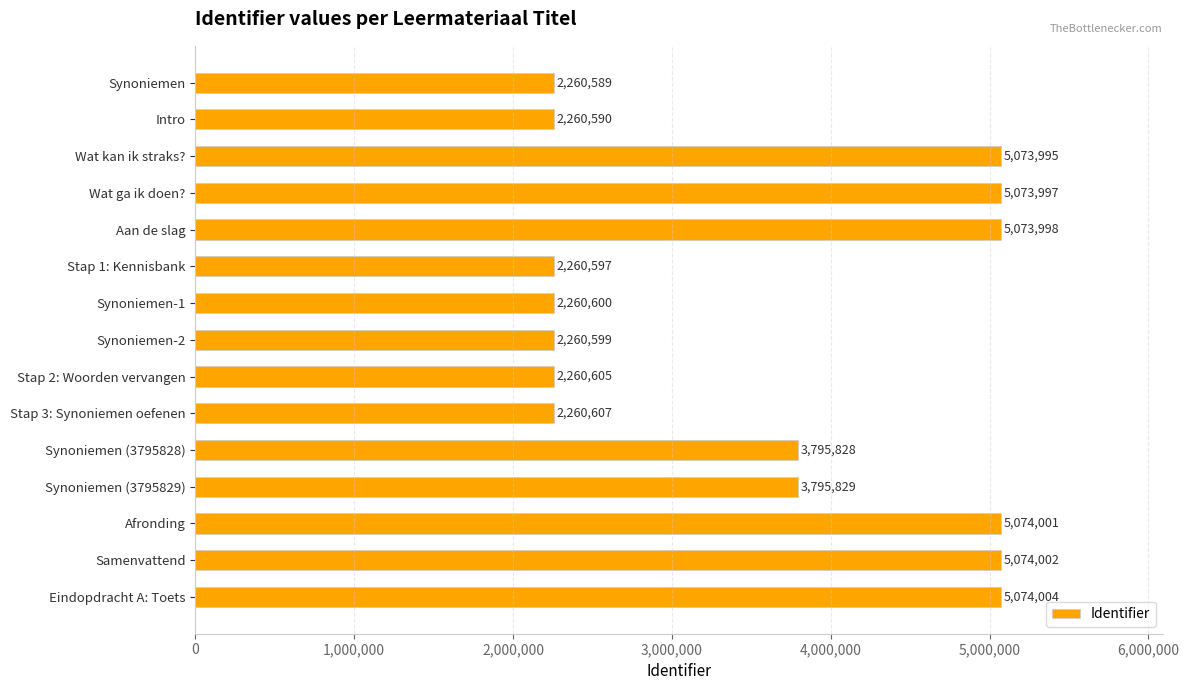

Which label corresponds to the largest value in the chart?

Eindopdracht A: Toets